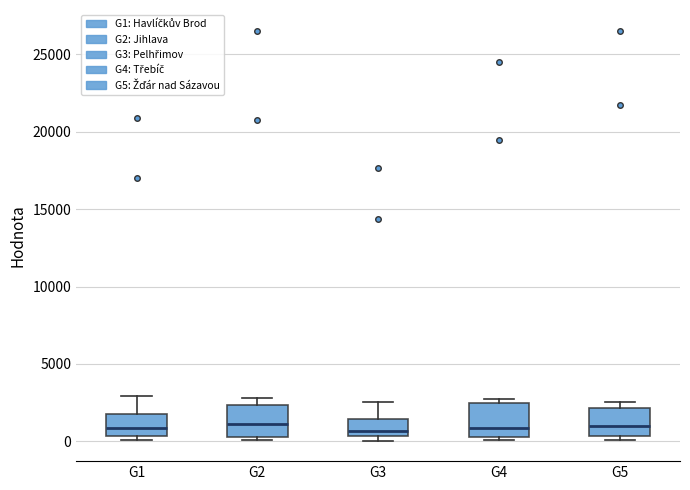

Reading left to right, transcribe this box plot: for each box, give where its median line is, the range the box spans, and where its two whiskers end, as read against the y-axis. The values are not printed on the chart, so give them approximately, as read against the axis.

G1: median 1000, box 500 to 2000, whiskers 0 to 3000
G2: median 1000, box 500 to 2500, whiskers 0 to 3000
G3: median 500 (just above the box's lower edge), box 500 to 1500, whiskers 0 to 2500
G4: median 1000, box 500 to 2500, whiskers 0 to 3000
G5: median 1000, box 500 to 2000, whiskers 0 to 2500